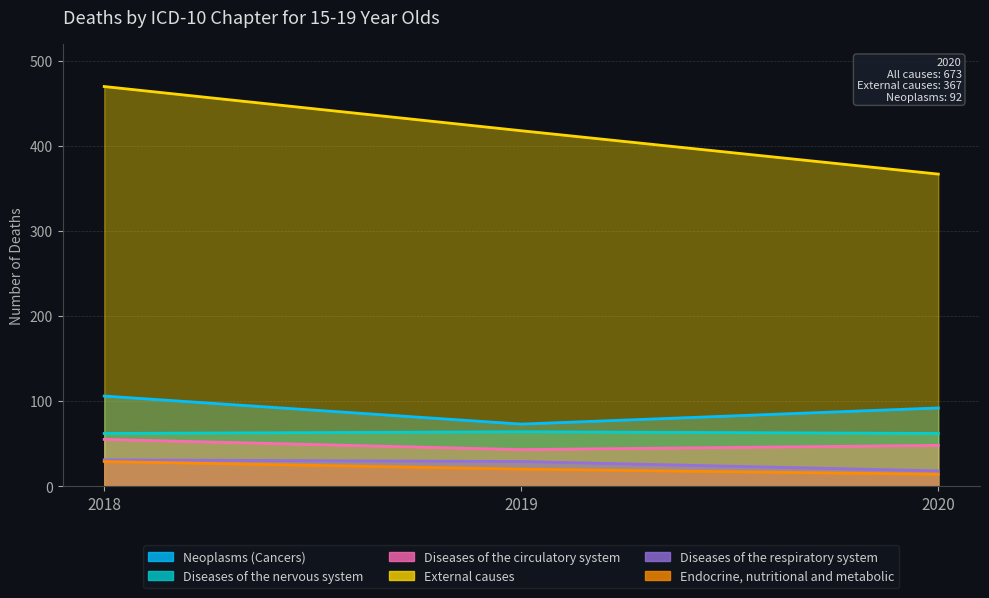

True or false: External causes has a value of 418 at 2019.

True